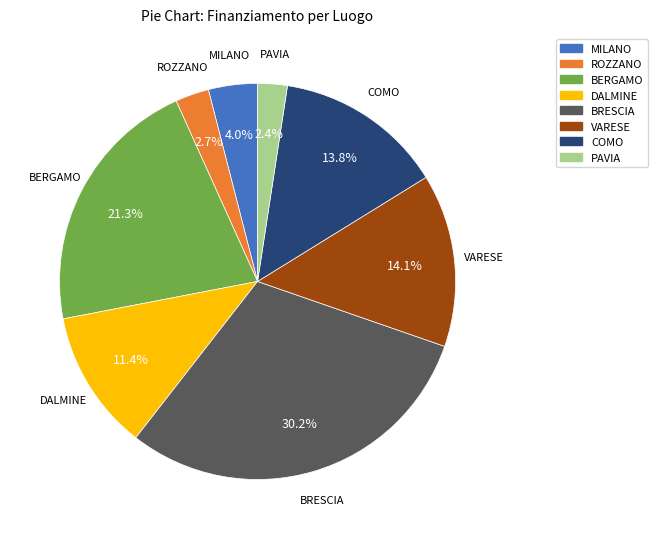

Count the number of slices in the pie.

8